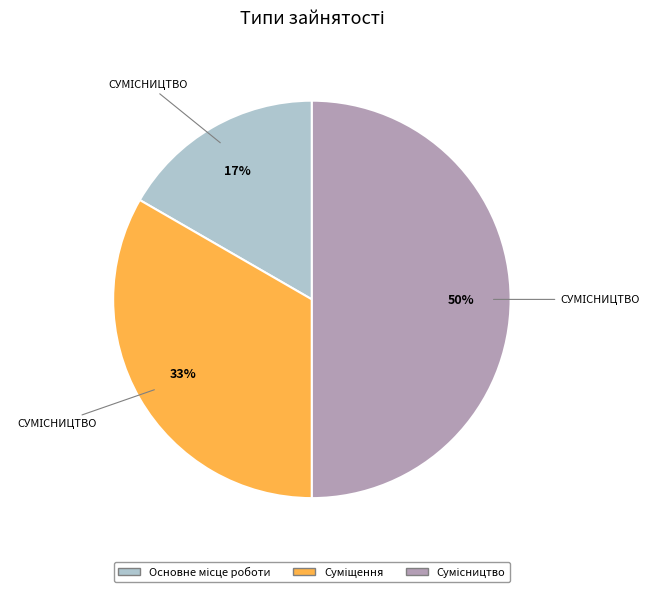

To the nearest percent, what is the average slice percentage?

33%